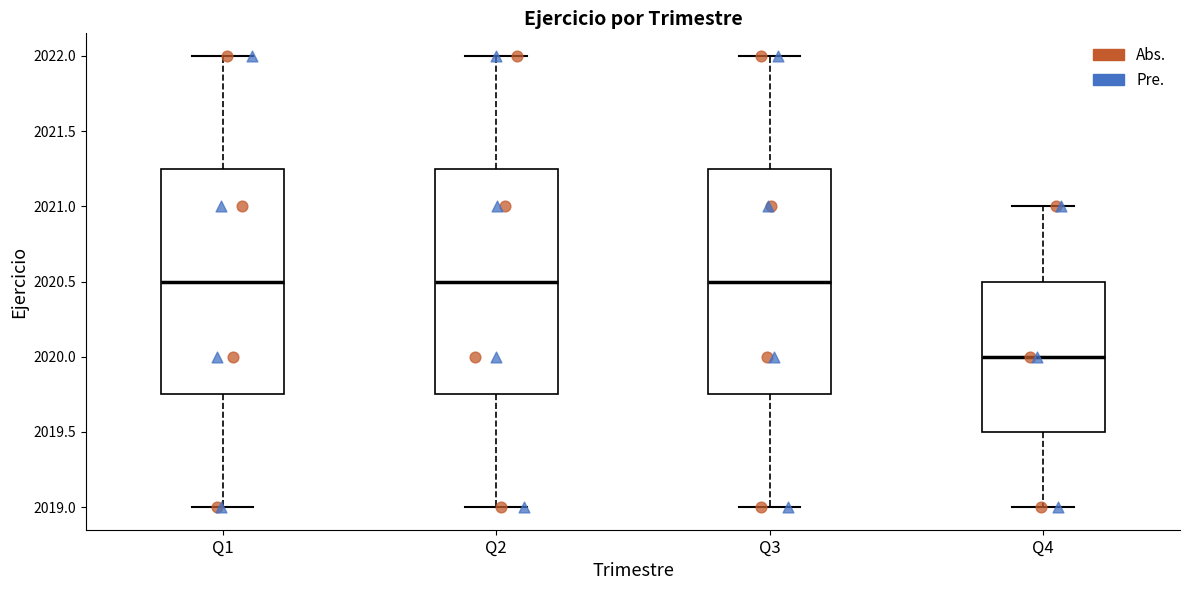

Where is the lower edge of the box for Q3 on the y-axis? The values are not printed on the chart, so give them approximately, as read against the axis.

2019.75